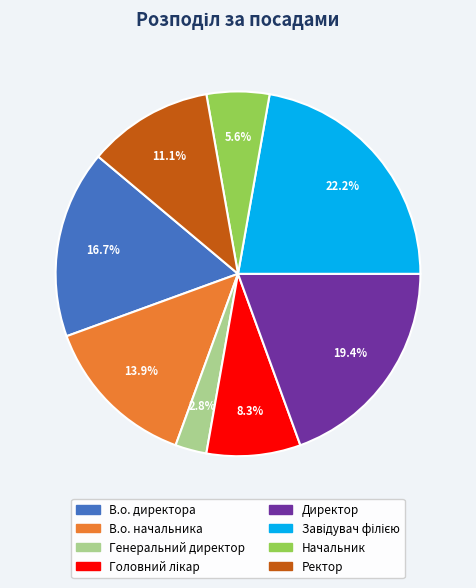

To the nearest percent, what is the average slice percentage?

12%